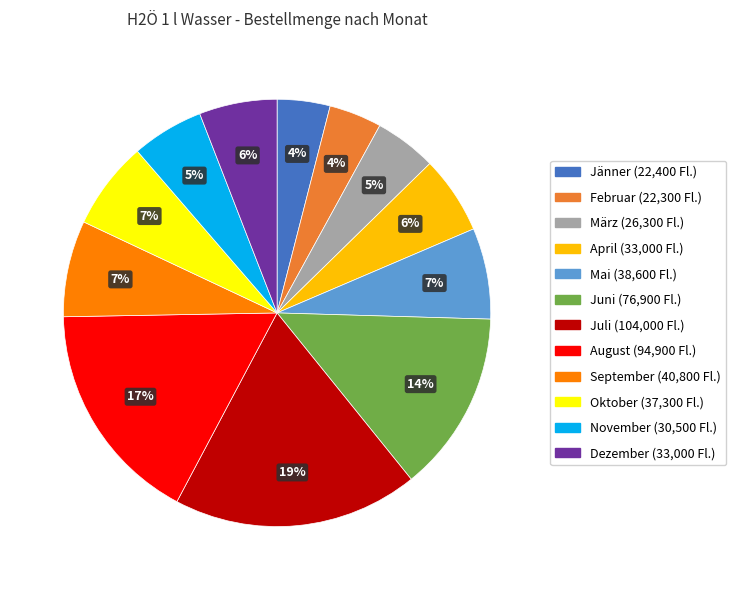

Count the number of slices in the pie.

12